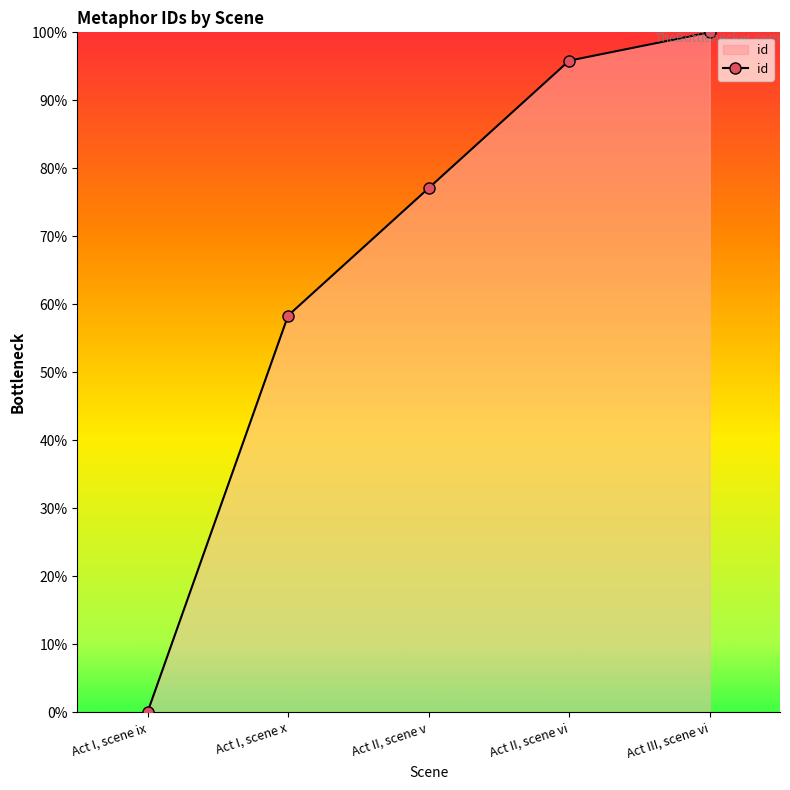

What is the change in value from Act II, scene vi to Act III, scene vi?

+4.2